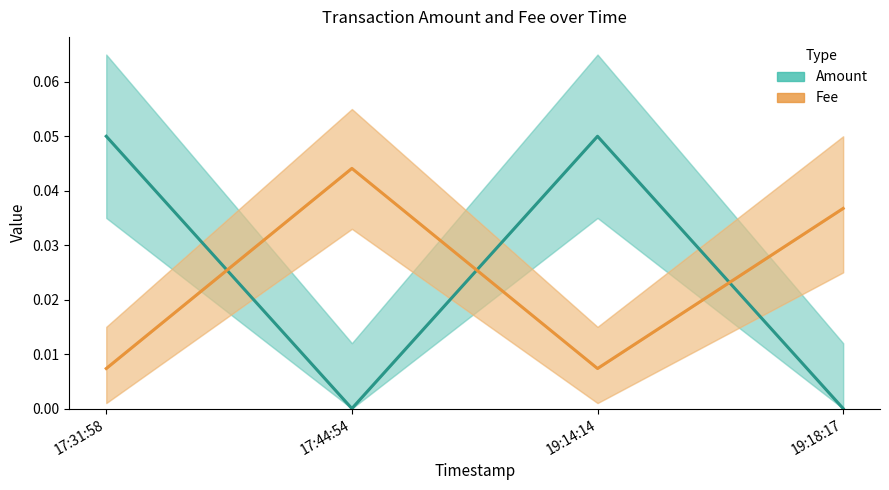

At which category does Fee reach its first local valley?

19:14:14